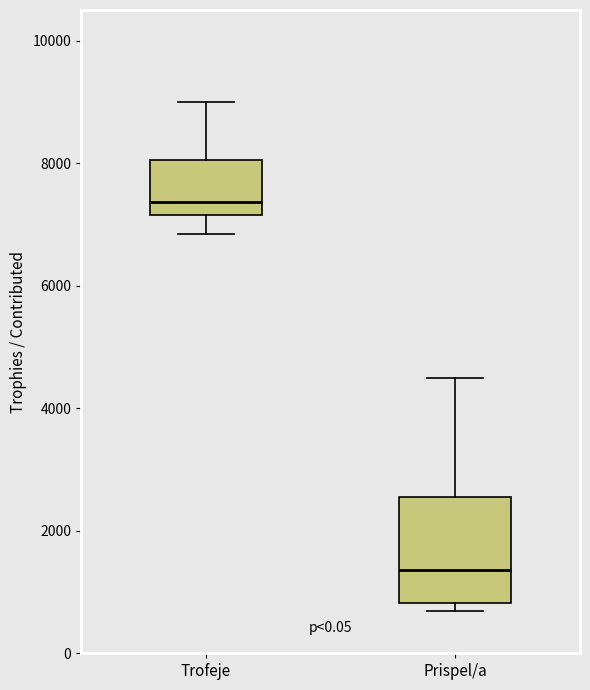

Where is the lower edge of the box for Trofeje on the y-axis? The values are not printed on the chart, so give them approximately, as read against the axis.

7200